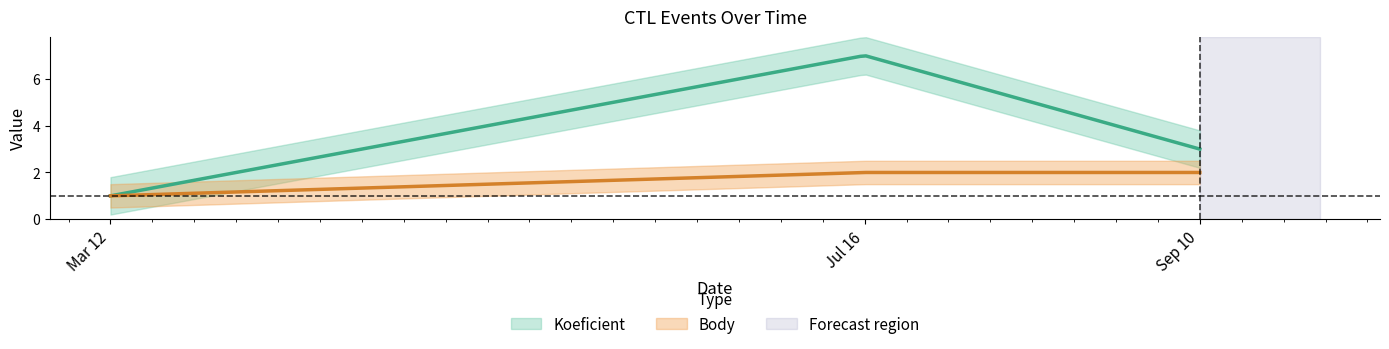

Rank the series at 2022-07-16 from highest to lowest value.

Koeficient, Body